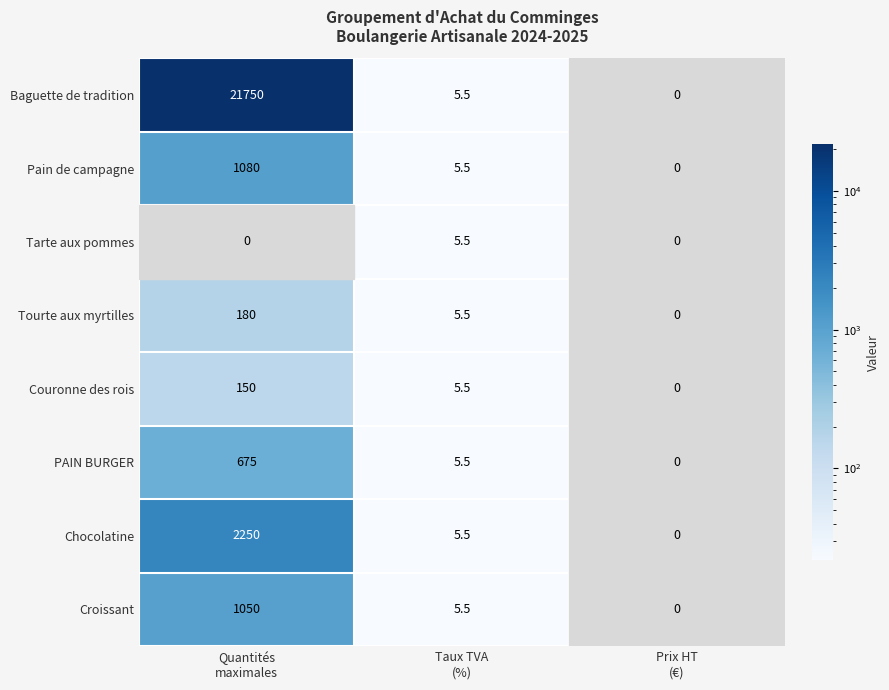

List the series in order of their peak value, highest first.

Baguette de tradition, Chocolatine, Pain de campagne, Croissant, PAIN BURGER, Tourte aux myrtilles, Couronne des rois, Tarte aux pommes